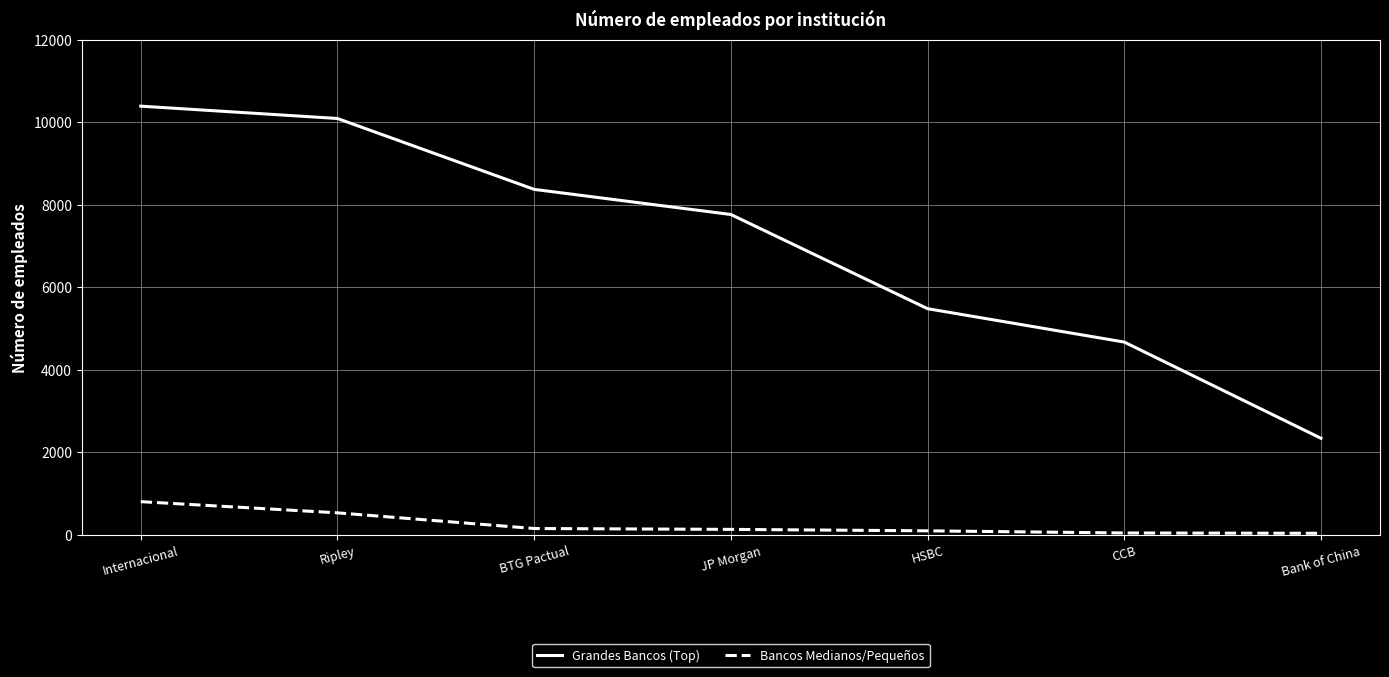

True or false: Grandes Bancos (Top) and Bancos Medianos/Pequeños cross at least once.

False